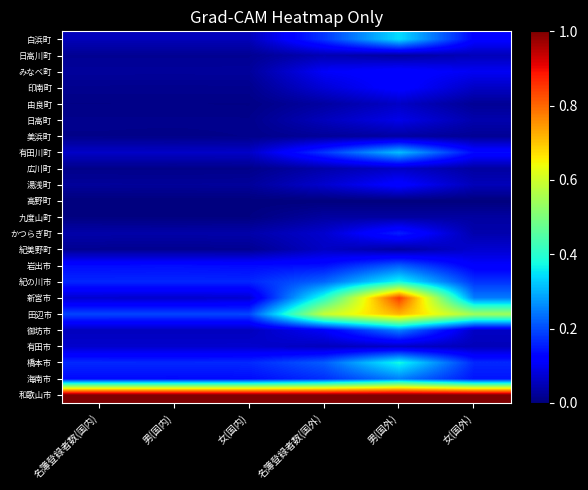

Reading right to left, extract all data points from this chart.

和歌山市: 女(国外)=1.0	男(国外)=1.0	名簿登録者数(国外)=1.0	女(国内)=1.0	男(国内)=1.0	名簿登録者数(国内)=1.0
海南市: 女(国外)=0.1	男(国外)=0.2	名簿登録者数(国外)=0.2	女(国内)=0.1	男(国内)=0.1	名簿登録者数(国内)=0.1
橋本市: 女(国外)=0.2	男(国外)=0.4	名簿登録者数(国外)=0.2	女(国内)=0.2	男(国内)=0.2	名簿登録者数(国内)=0.2
有田市: 女(国外)=0.1	男(国外)=0.1	名簿登録者数(国外)=0.1	女(国内)=0.1	男(国内)=0.1	名簿登録者数(国内)=0.1
御坊市: 女(国外)=0.1	男(国外)=0.2	名簿登録者数(国外)=0.1	女(国内)=0.1	男(国内)=0.1	名簿登録者数(国内)=0.1
田辺市: 女(国外)=0.5	男(国外)=0.7	名簿登録者数(国外)=0.6	女(国内)=0.2	男(国内)=0.2	名簿登録者数(国内)=0.2
新宮市: 女(国外)=0.2	男(国外)=0.8	名簿登録者数(国外)=0.4	女(国内)=0.1	男(国内)=0.1	名簿登録者数(国内)=0.1
紀の川市: 女(国外)=0.2	男(国外)=0.4	名簿登録者数(国外)=0.2	女(国内)=0.2	男(国内)=0.2	名簿登録者数(国内)=0.2
岩出市: 女(国外)=0.1	男(国外)=0.2	名簿登録者数(国外)=0.1	女(国内)=0.1	男(国内)=0.1	名簿登録者数(国内)=0.1
紀美野町: 女(国外)=0.1	男(国外)=0.0	名簿登録者数(国外)=0.1	女(国内)=0.0	男(国内)=0.0	名簿登録者数(国内)=0.0
かつらぎ町: 女(国外)=0.0	男(国外)=0.2	名簿登録者数(国外)=0.1	女(国内)=0.0	男(国内)=0.0	名簿登録者数(国内)=0.0
九度山町: 女(国外)=0.0	男(国外)=0.0	名簿登録者数(国外)=0.0	女(国内)=0.0	男(国内)=0.0	名簿登録者数(国内)=0.0
高野町: 女(国外)=0.0	男(国外)=0.0	名簿登録者数(国外)=0.0	女(国内)=0.0	男(国内)=0.0	名簿登録者数(国内)=0.0
湯浅町: 女(国外)=0.1	男(国外)=0.1	名簿登録者数(国外)=0.1	女(国内)=0.0	男(国内)=0.0	名簿登録者数(国内)=0.0
広川町: 女(国外)=0.0	男(国外)=0.1	名簿登録者数(国外)=0.0	女(国内)=0.0	男(国内)=0.0	名簿登録者数(国内)=0.0
有田川町: 女(国外)=0.1	男(国外)=0.3	名簿登録者数(国外)=0.2	女(国内)=0.1	男(国内)=0.1	名簿登録者数(国内)=0.1
美浜町: 女(国外)=0.0	男(国外)=0.0	名簿登録者数(国外)=0.0	女(国内)=0.0	男(国内)=0.0	名簿登録者数(国内)=0.0
日高町: 女(国外)=0.0	男(国外)=0.1	名簿登録者数(国外)=0.1	女(国内)=0.0	男(国内)=0.0	名簿登録者数(国内)=0.0
由良町: 女(国外)=0.0	男(国外)=0.1	名簿登録者数(国外)=0.0	女(国内)=0.0	男(国内)=0.0	名簿登録者数(国内)=0.0
印南町: 女(国外)=0.1	男(国外)=0.1	名簿登録者数(国外)=0.1	女(国内)=0.0	男(国内)=0.0	名簿登録者数(国内)=0.0
みなべ町: 女(国外)=0.1	男(国外)=0.1	名簿登録者数(国外)=0.1	女(国内)=0.0	男(国内)=0.0	名簿登録者数(国内)=0.0
日高川町: 女(国外)=0.1	男(国外)=0.0	名簿登録者数(国外)=0.0	女(国内)=0.0	男(国内)=0.0	名簿登録者数(国内)=0.0
白浜町: 女(国外)=0.1	男(国外)=0.3	名簿登録者数(国外)=0.2	女(国内)=0.1	男(国内)=0.1	名簿登録者数(国内)=0.1